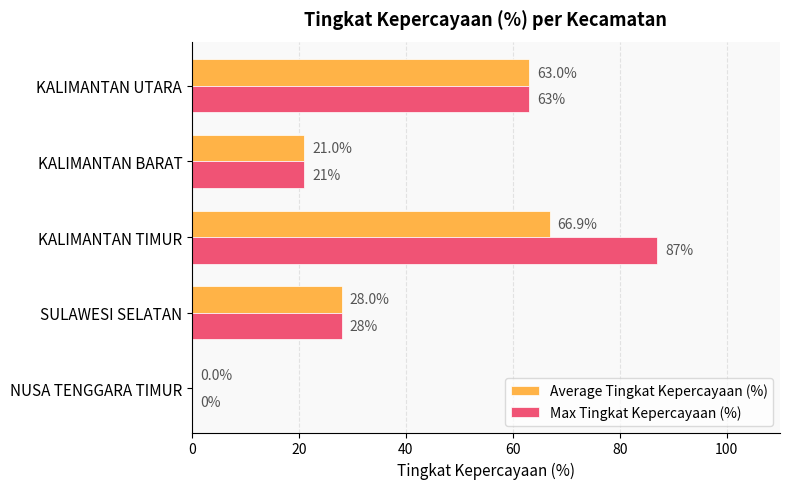

At which category is the sum across all series the highest?

KALIMANTAN TIMUR